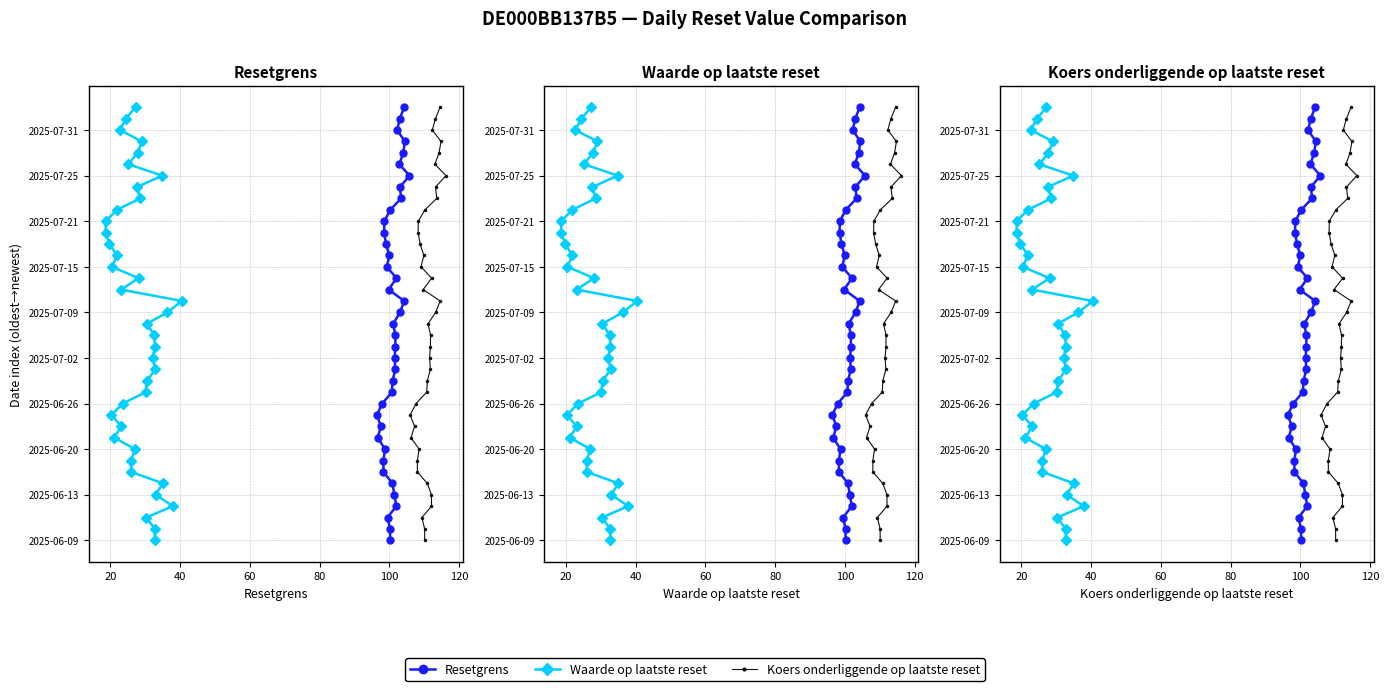

True or false: Koers onderliggende op laatste reset and Resetgrens intersect in this chart.

False